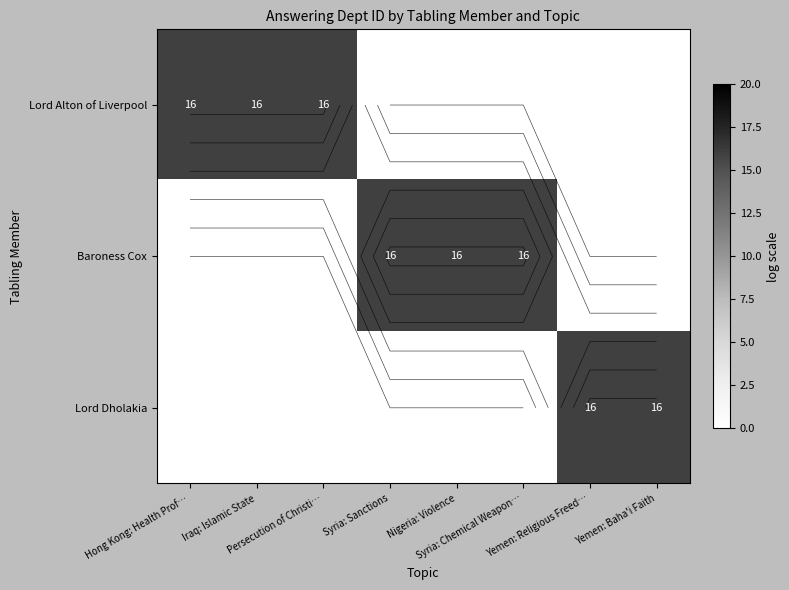

Count the number of categories in the chart.

8